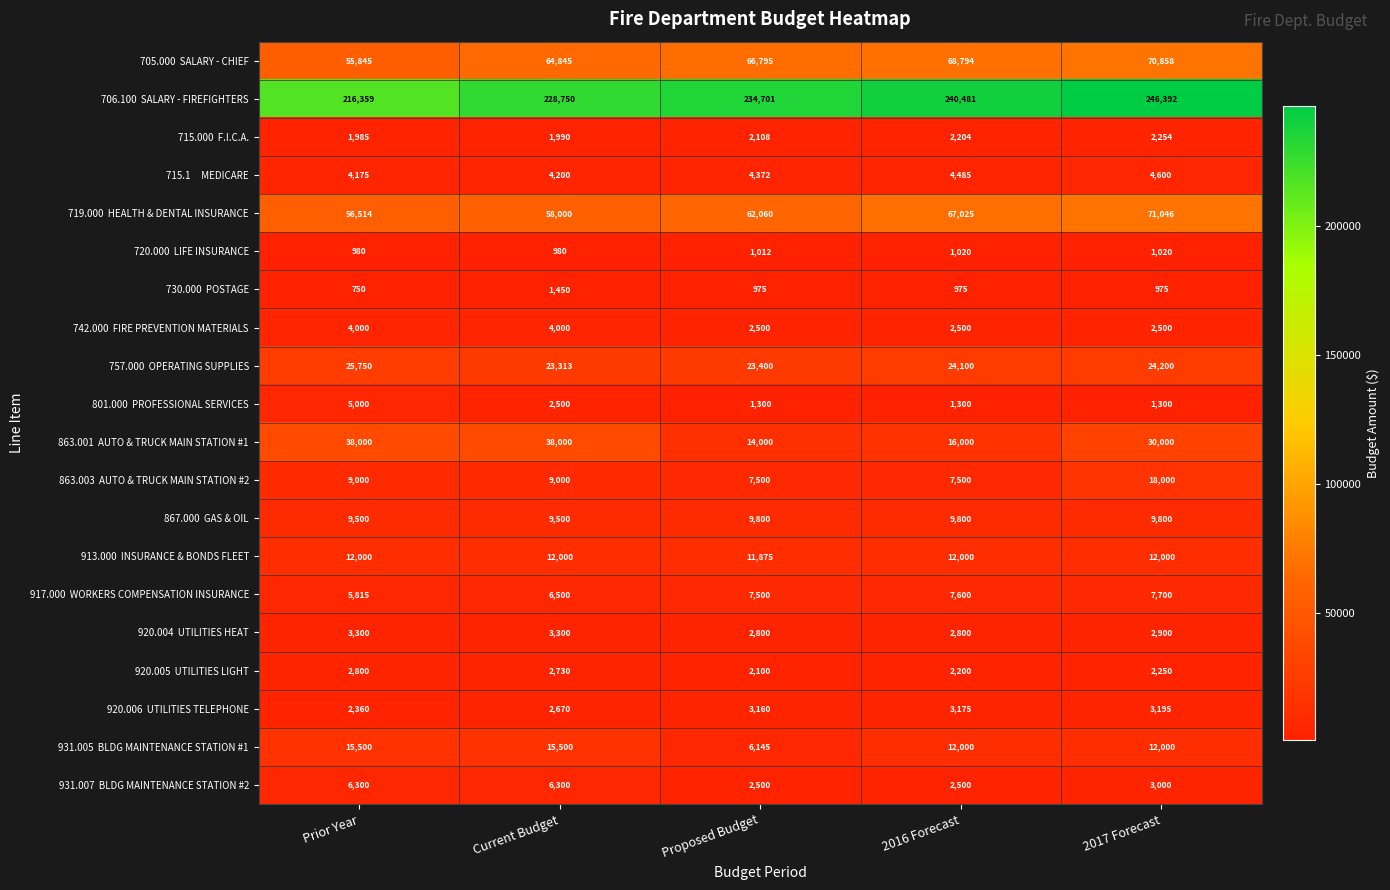

Which label corresponds to the largest value in the chart?

2017 Forecast